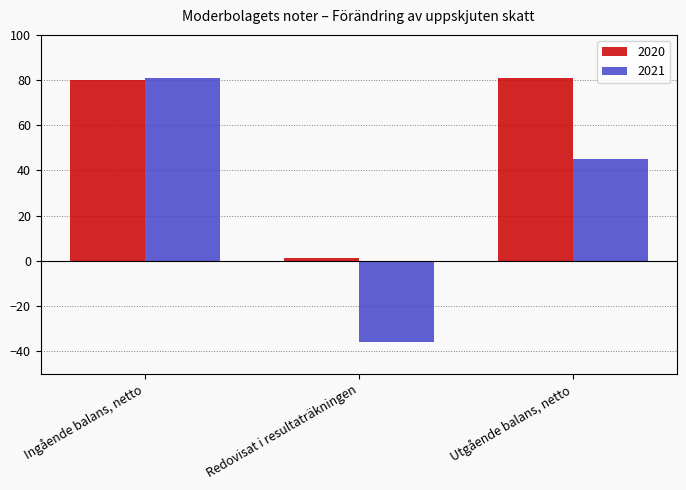

Reading left to right, what are all the values shown in this chart?

2020: Ingående balans, netto=80	Redovisat i resultaträkningen=1	Utgående balans, netto=81
2021: Ingående balans, netto=81	Redovisat i resultaträkningen=-36	Utgående balans, netto=45